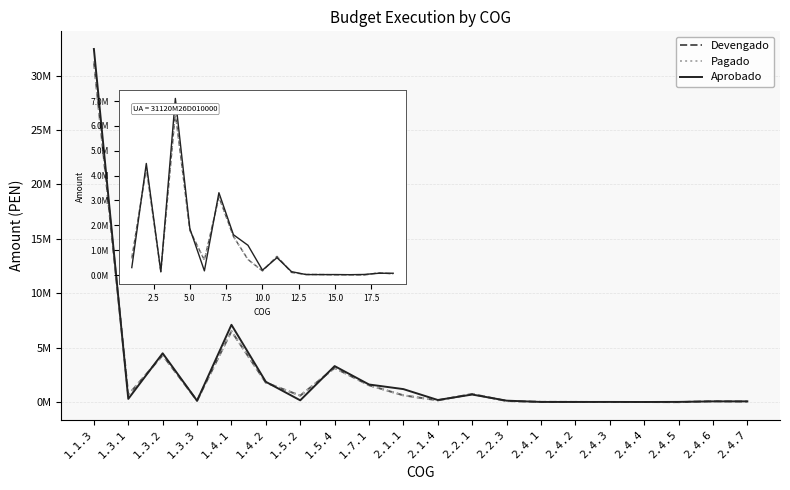

What is the spread (max minus min) of values at 1.5.4?

172337.8